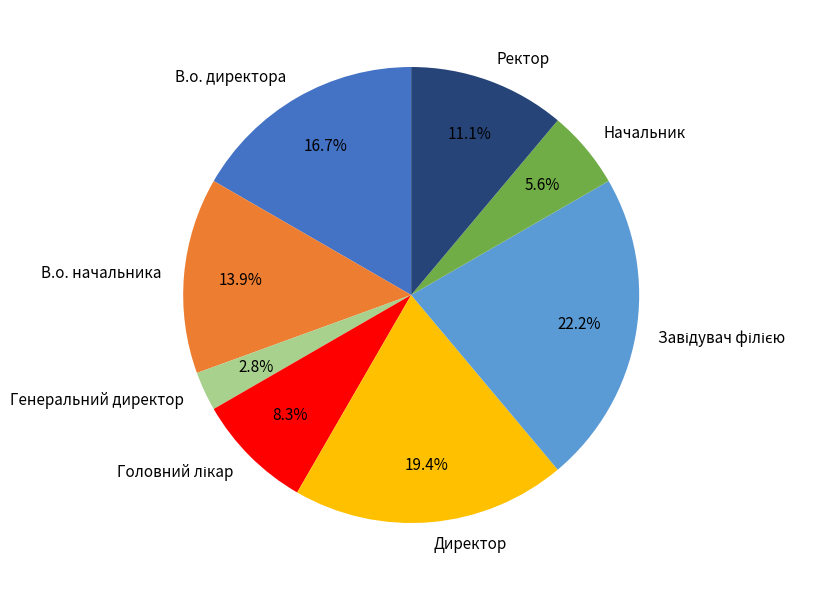

To the nearest percent, what portion does Ректор represent?

11%